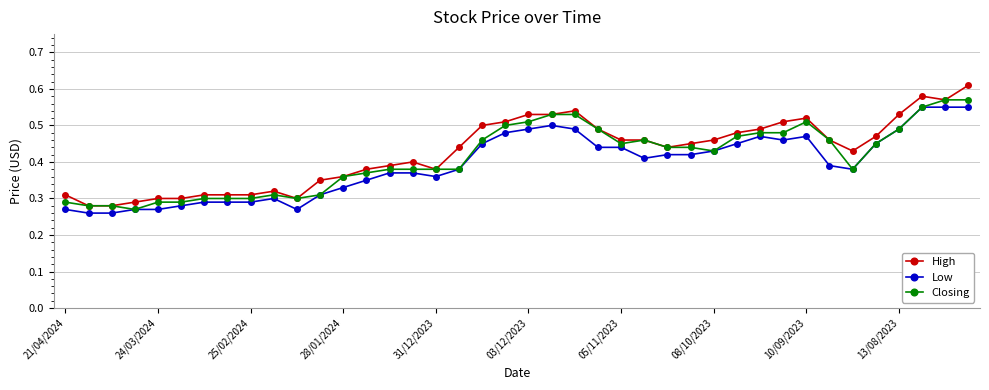

Count the number of data series in this chart.

3